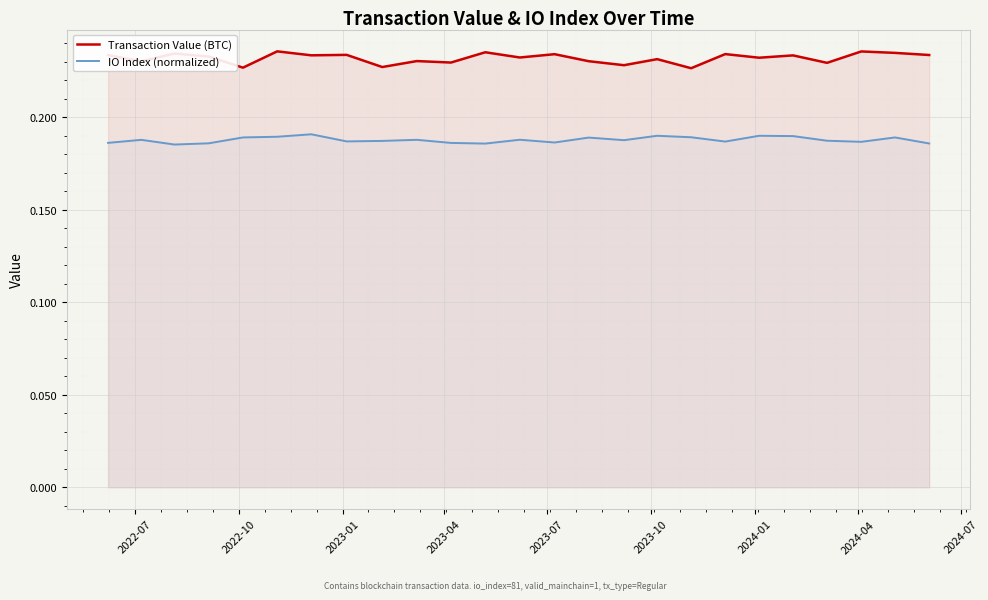

True or false: IO Index (normalized) and Transaction Value (BTC) cross at least once.

False